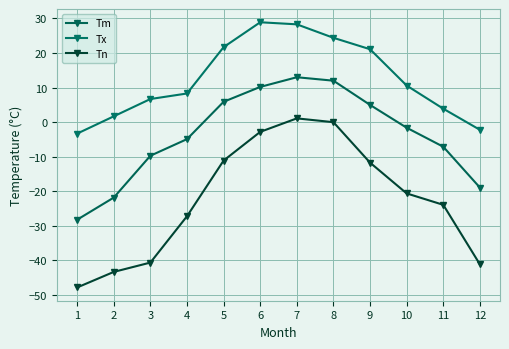

Where is Tn nearest to the value -23?

11